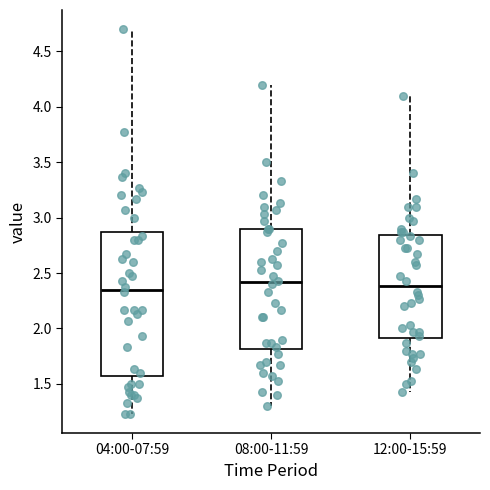

Reading left to right, transcribe this box plot: for each box, give where its median line is, the range the box spans, and where its two whiskers end, as read against the y-axis. The values are not printed on the chart, so give them approximately, as read against the axis.

04:00-07:59: median 2.35, box 1.60 to 2.85, whiskers 1.25 to 4.70
08:00-11:59: median 2.40, box 1.80 to 2.90, whiskers 1.30 to 4.20
12:00-15:59: median 2.40, box 1.90 to 2.85, whiskers 1.45 to 4.10